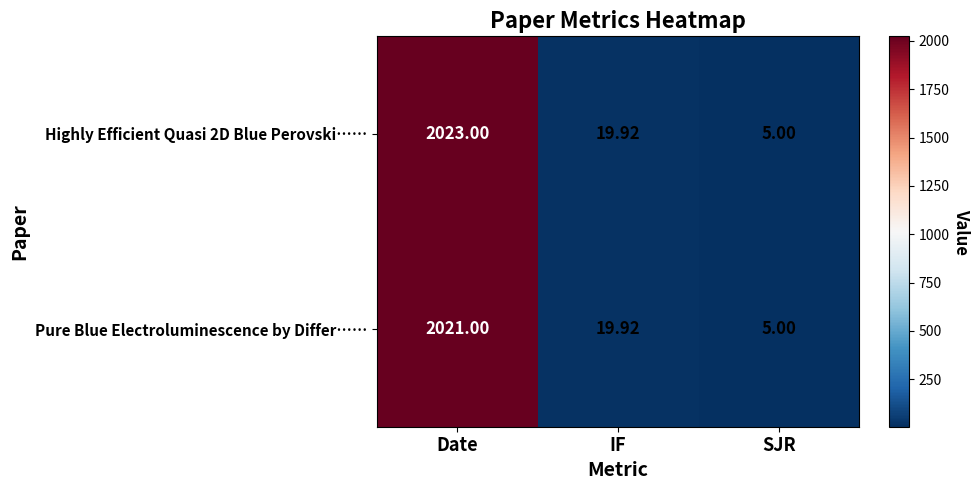

List the series in order of their peak value, highest first.

Highly Efficient Quasi 2D Blue Perovski……, Pure Blue Electroluminescence by Differ……